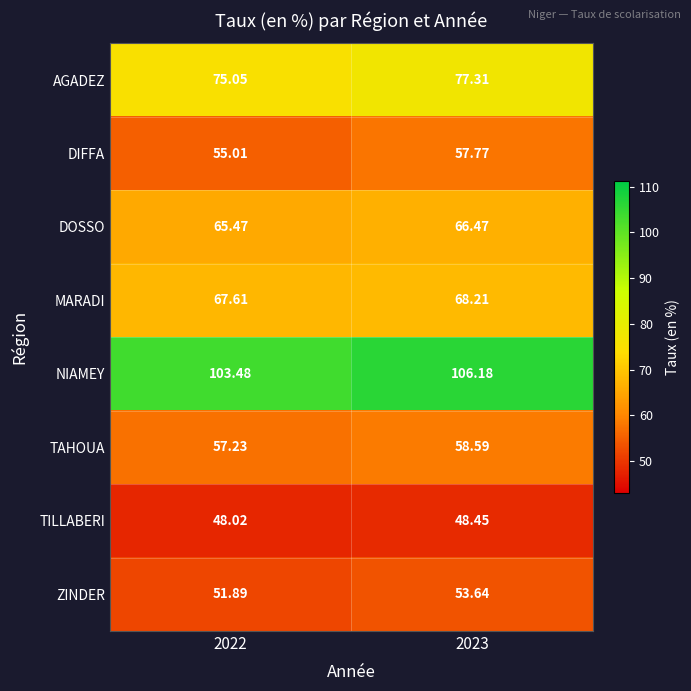

Rank the series at 2023 from lowest to highest value.

TILLABERI, ZINDER, DIFFA, TAHOUA, DOSSO, MARADI, AGADEZ, NIAMEY